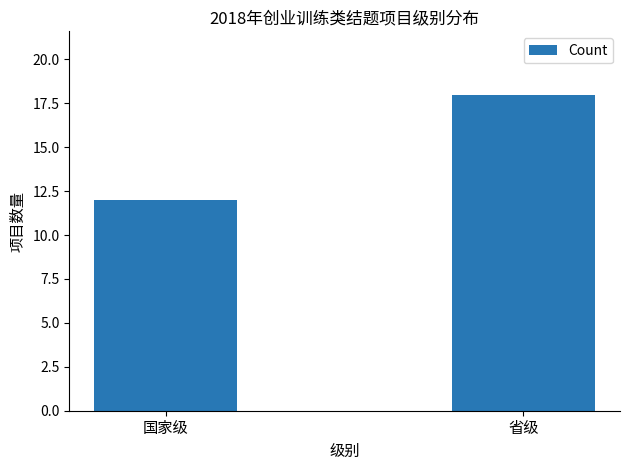

Which label corresponds to the smallest value in the chart?

国家级